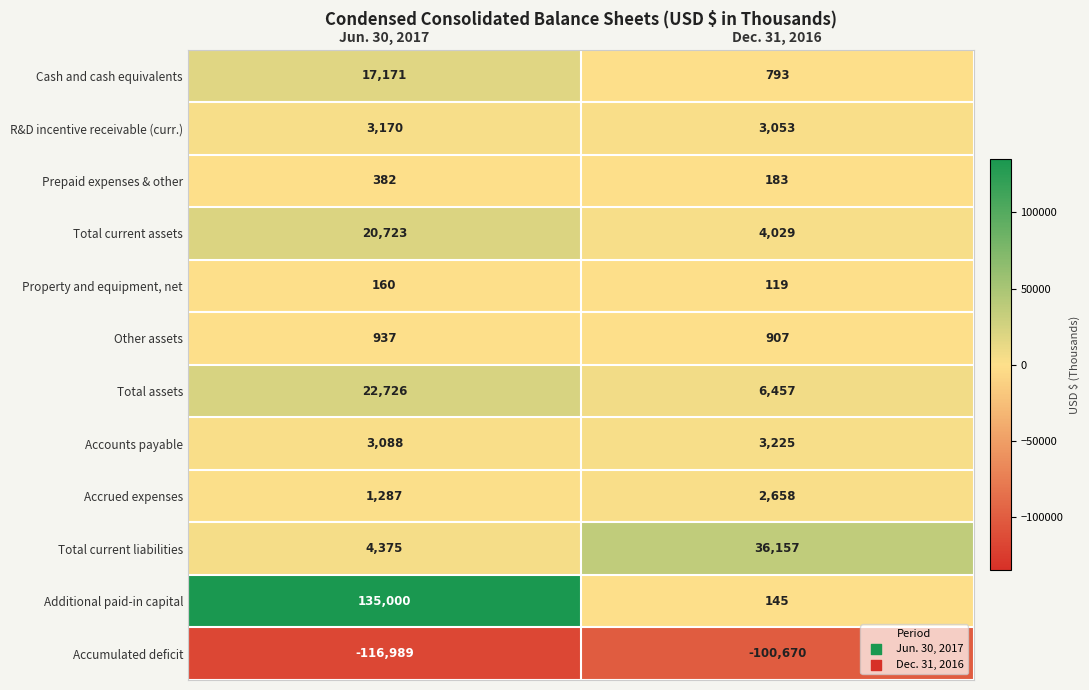

Rank the series by their maximum value, from lowest to highest.

Accumulated deficit, Property and equipment, net, Prepaid expenses & other, Other assets, Accrued expenses, R&D incentive receivable (curr.), Accounts payable, Cash and cash equivalents, Total current assets, Total assets, Total current liabilities, Additional paid-in capital